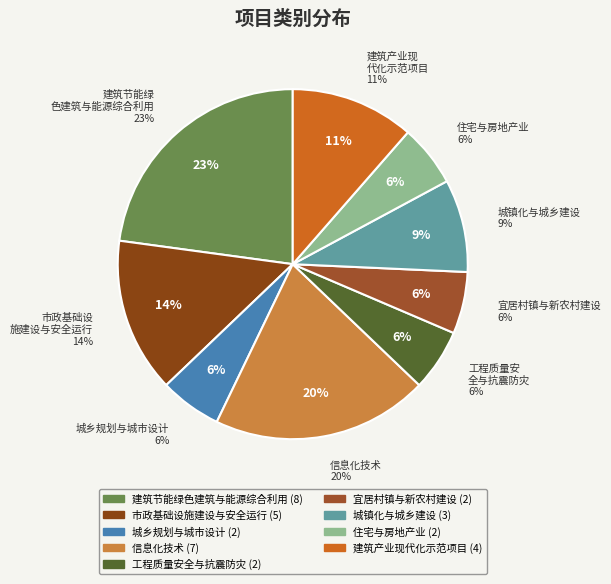

To the nearest percent, what is the difference between the largest and smallest slice percentages?

17%